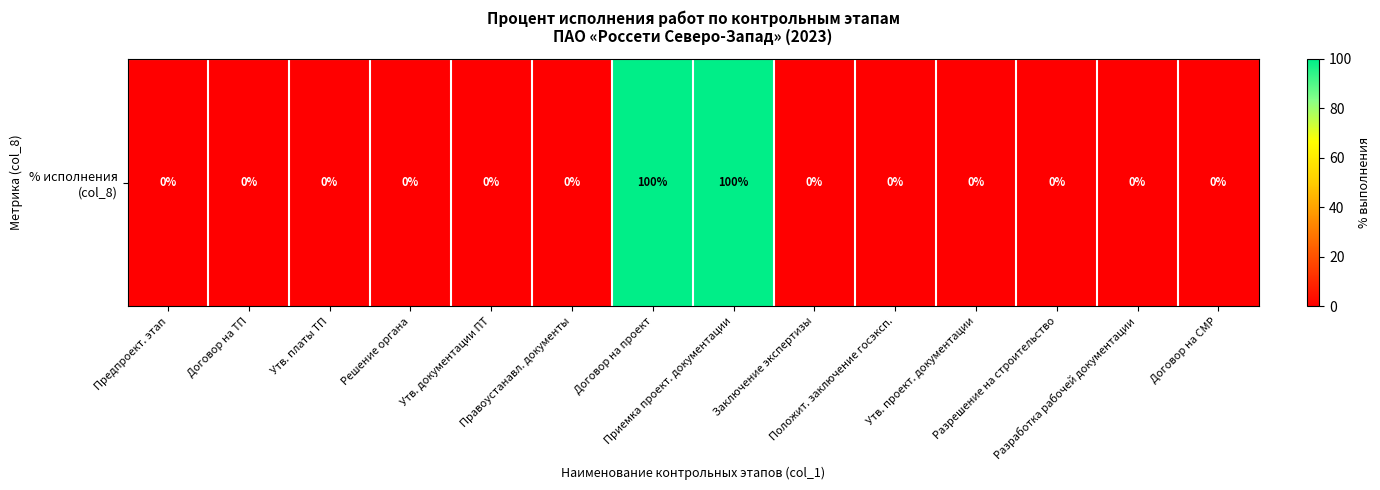

Which category has the lowest value across all series?

Предпроект. этап